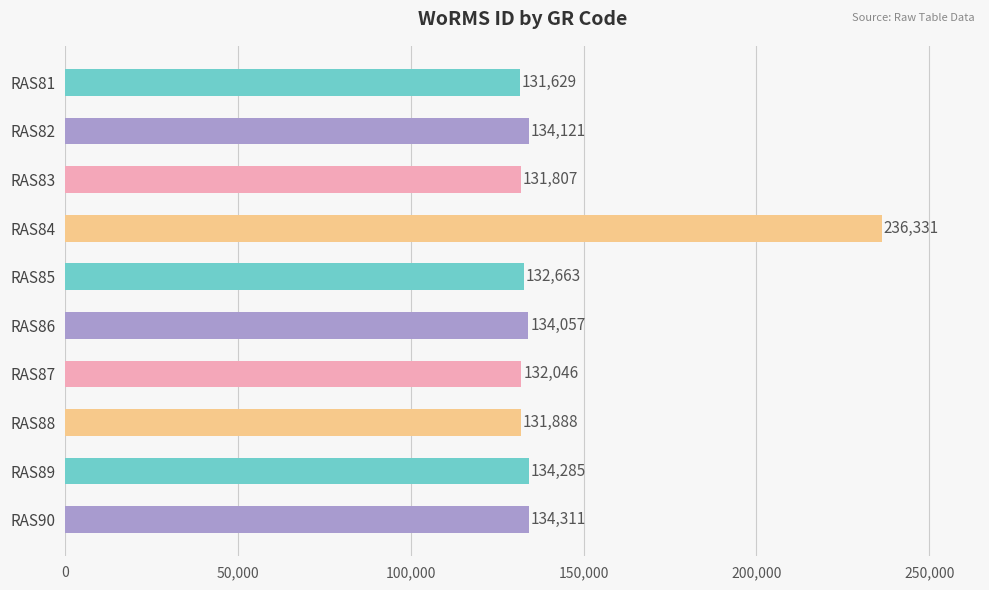

The chart shows a value of 132046 at RAS87. True or false?

True